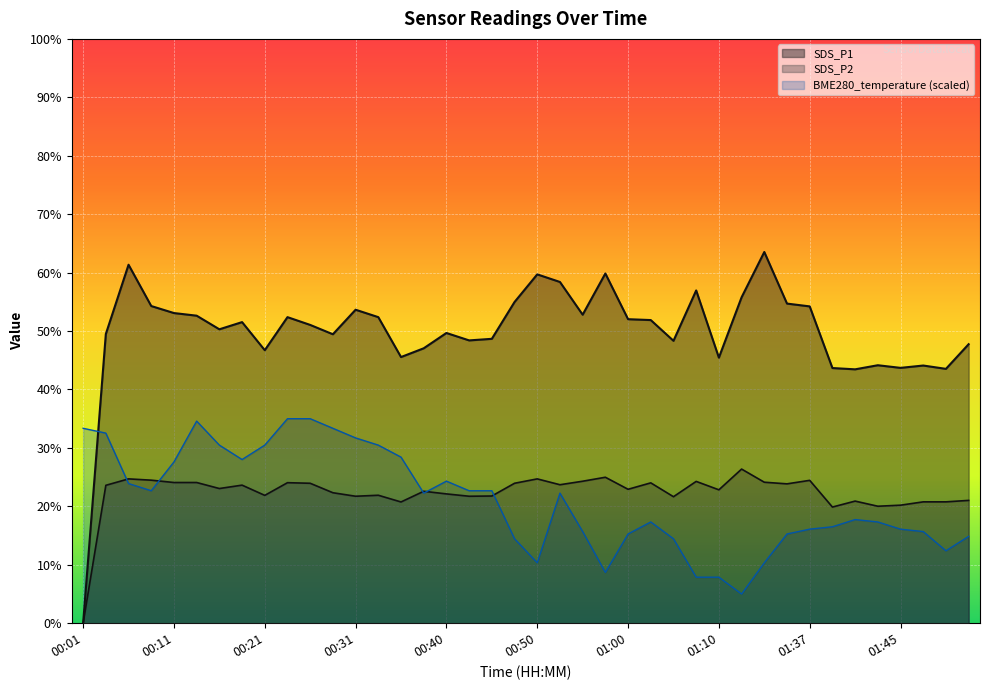

The value of SDS_P2 at 00:26 is 23.9. True or false?

True